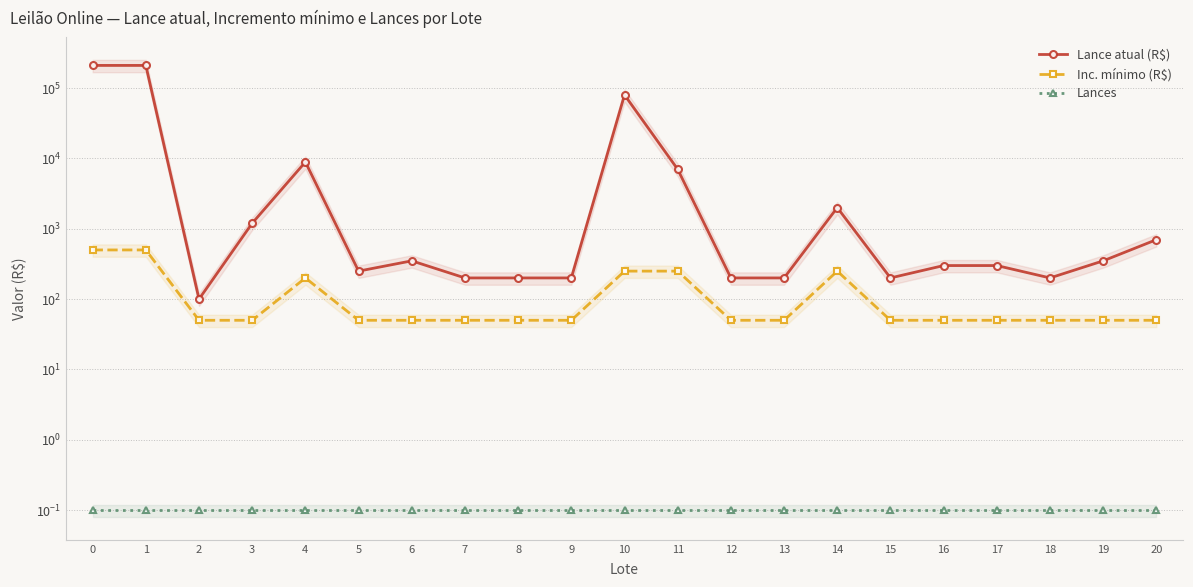

Between 14 and 20, which is larger?

14